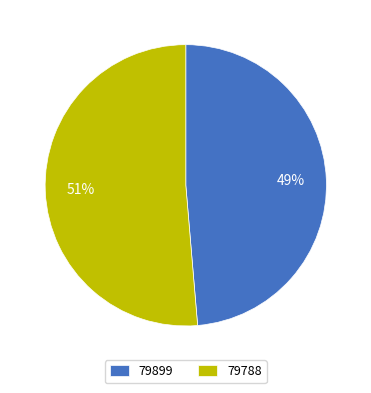

To the nearest percent, what is the combined percentage of 79788 and 79899?

100%